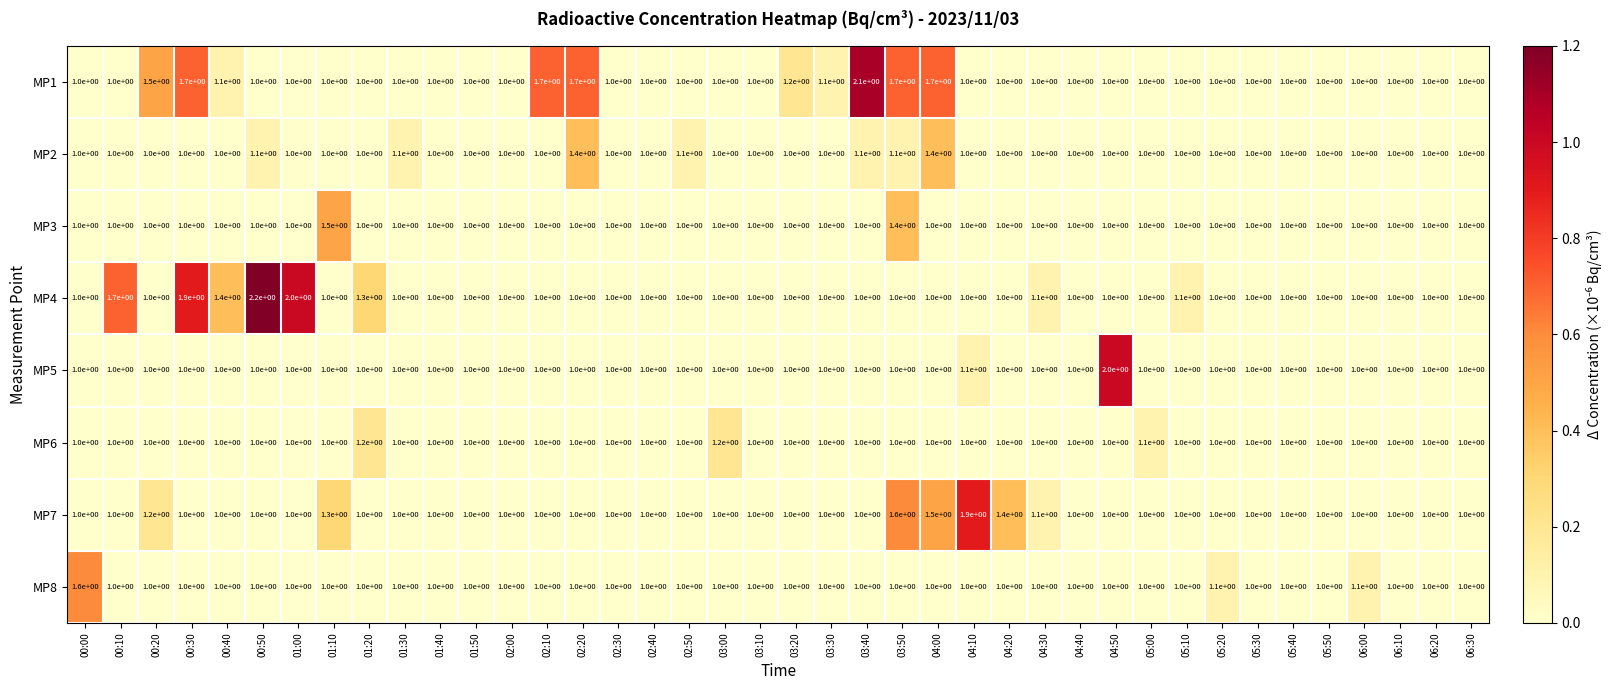

True or false: MP3 has a value of 1.0 at 01:20.

True